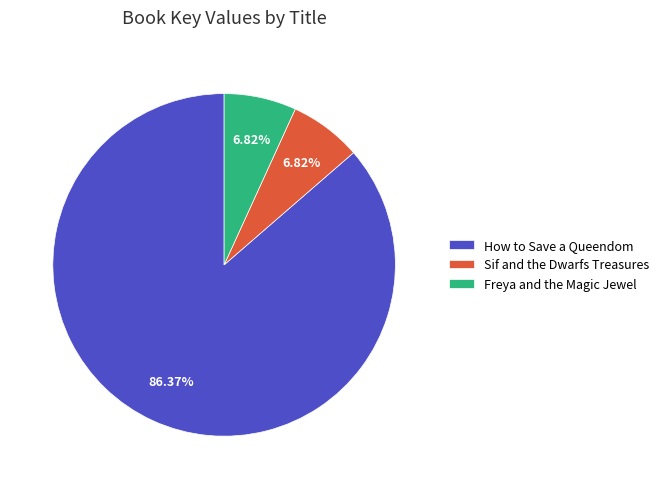

How many segments does this pie chart have?

3